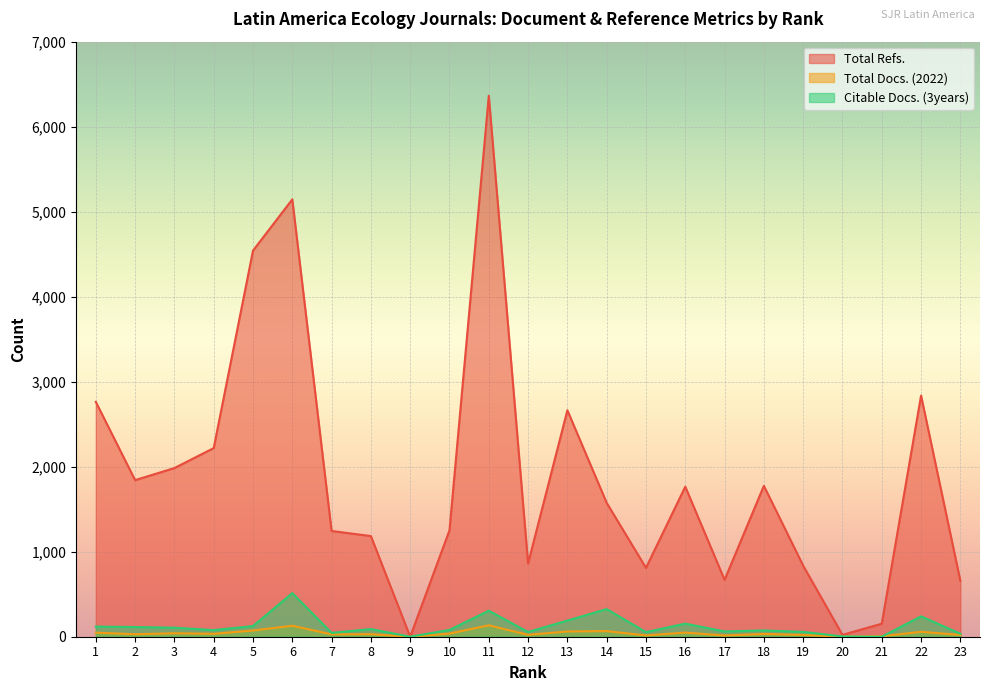

List the series in order of their peak value, lowest first.

Total Docs. (2022), Citable Docs. (3years), Total Refs.